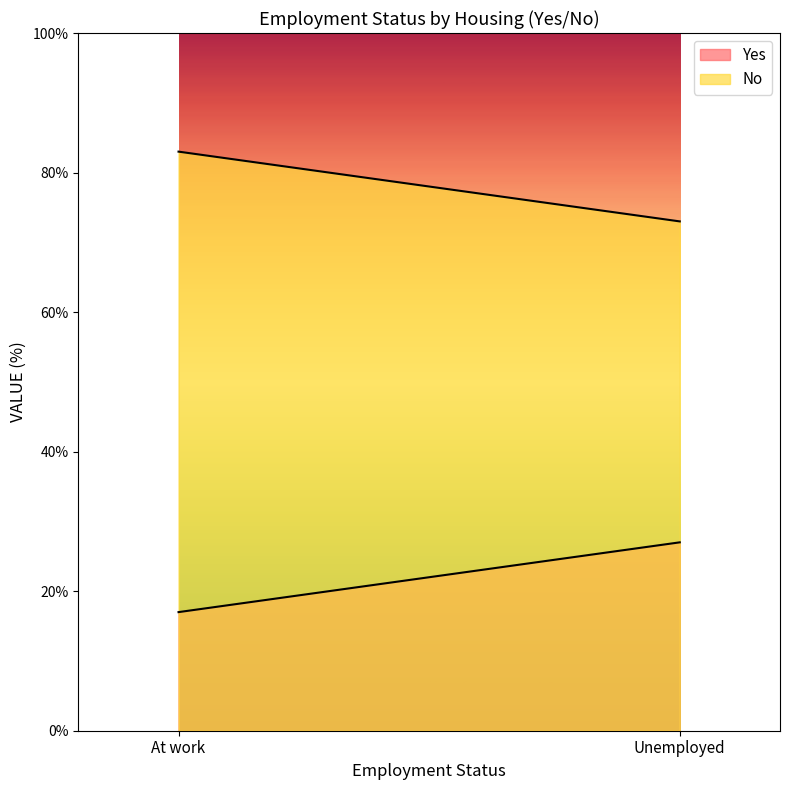

Reading left to right, what are all the values shown in this chart?

Yes: At work=17	Unemployed=27
No: At work=83	Unemployed=73